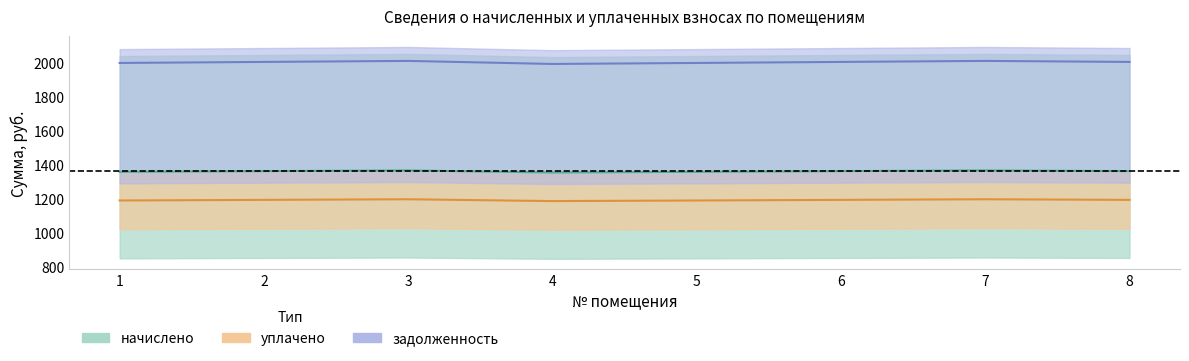

At which category is the sum across all series the highest?

3